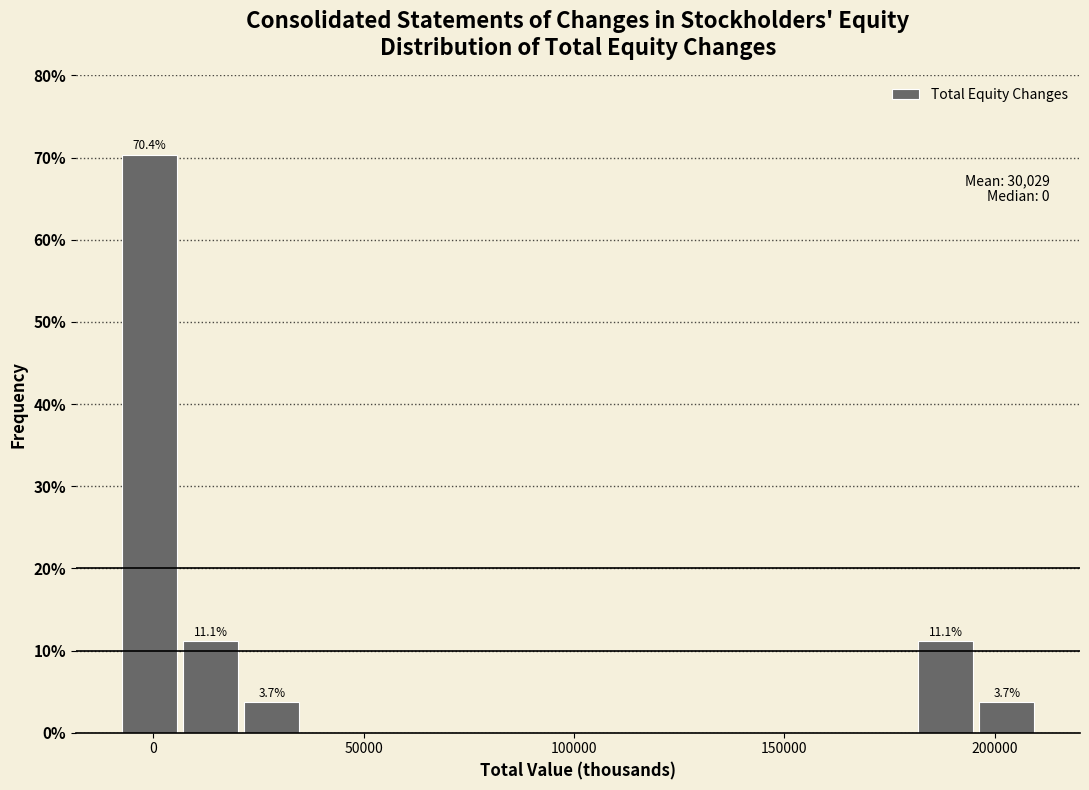

Around what value on the x-axis is the tallest bar? Give the approximate position of its centre, as read against the axis.

0